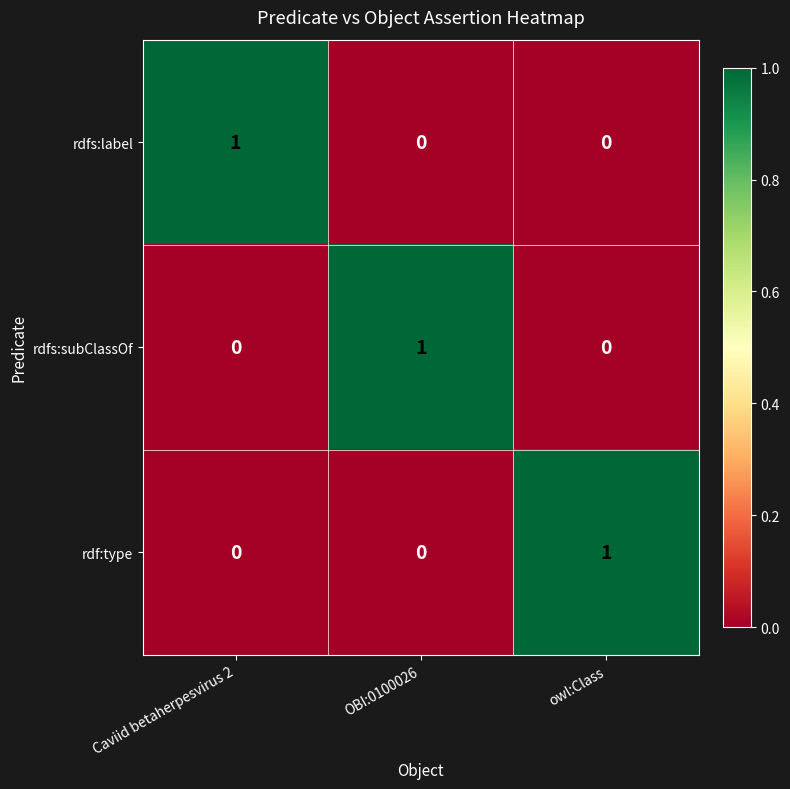

At which label does rdfs:label reach its peak?

Caviid betaherpesvirus 2